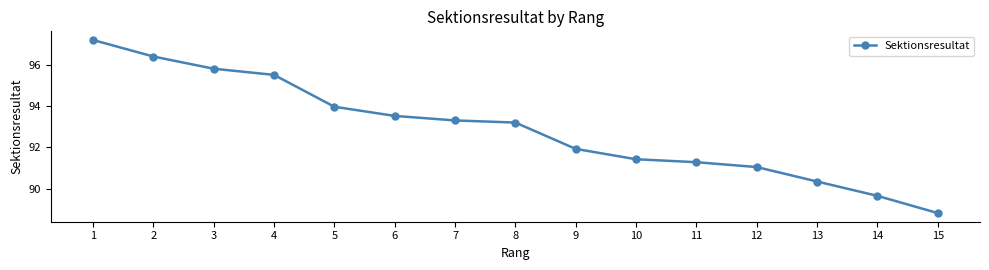

How many series are shown in this chart?

1